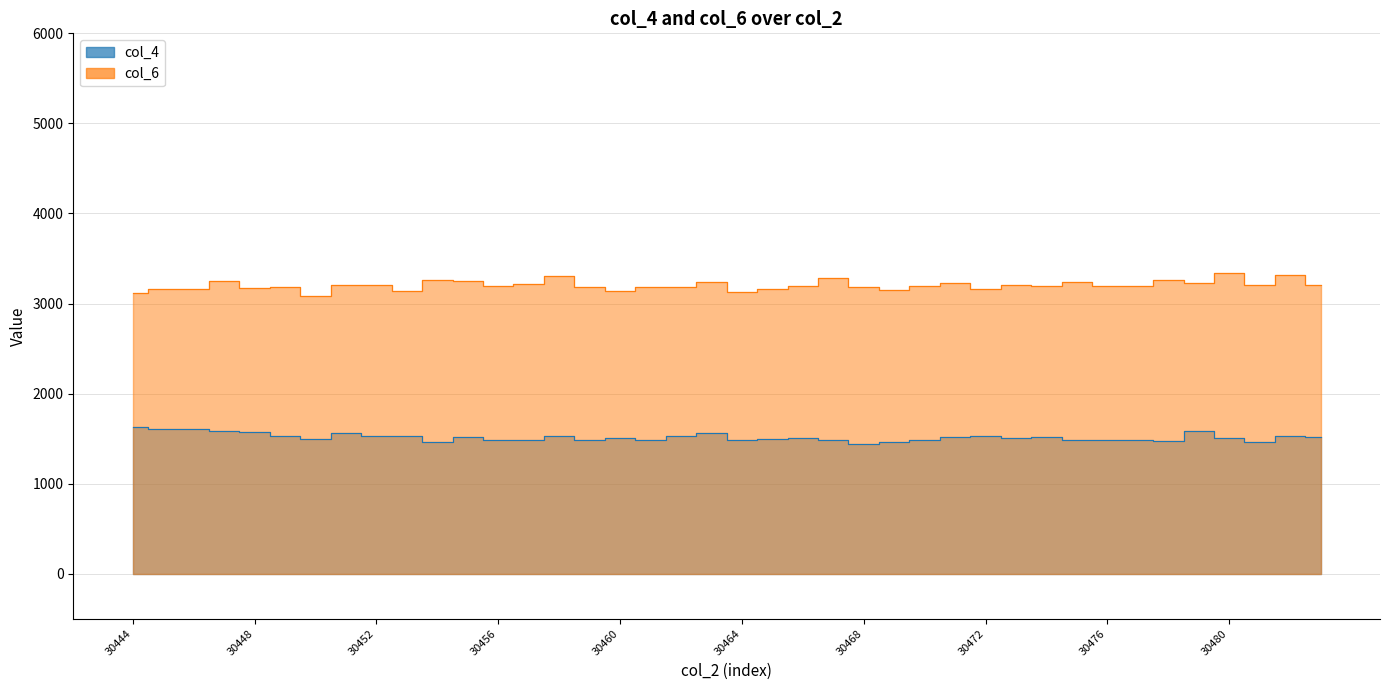

List the labels in order of col_6 value, largest first.

30480, 30482, 30458, 30467, 30478, 30454, 30447, 30455, 30475, 30463, 30479, 30471, 30457, 30451, 30483, 30473, 30481, 30452, 30470, 30476, 30466, 30456, 30477, 30474, 30461, 30462, 30468, 30449, 30459, 30448, 30446, 30465, 30445, 30472, 30469, 30453, 30460, 30464, 30444, 30450